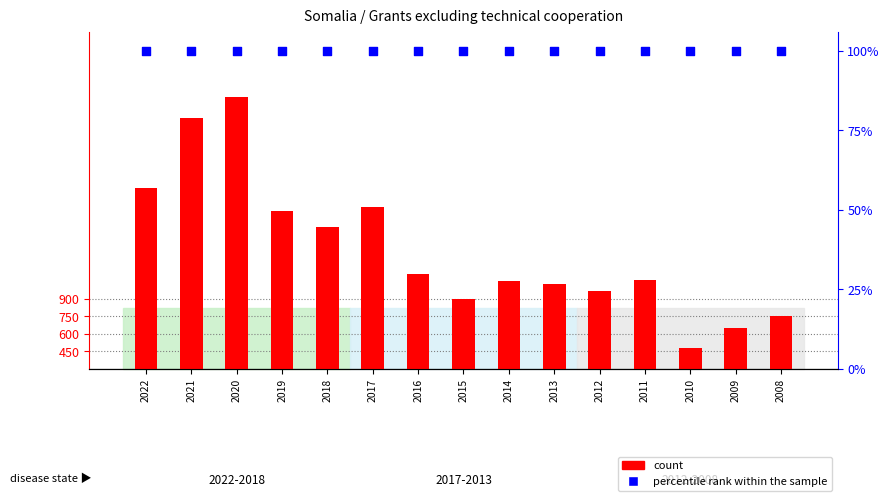

Which series contains the highest Y value?

count